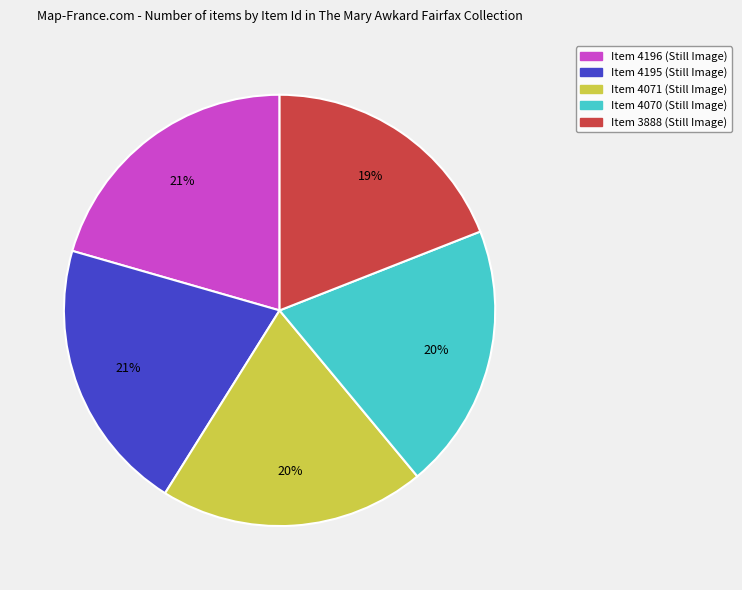

The Item 4195 slice represents 31% of the pie. True or false?

False